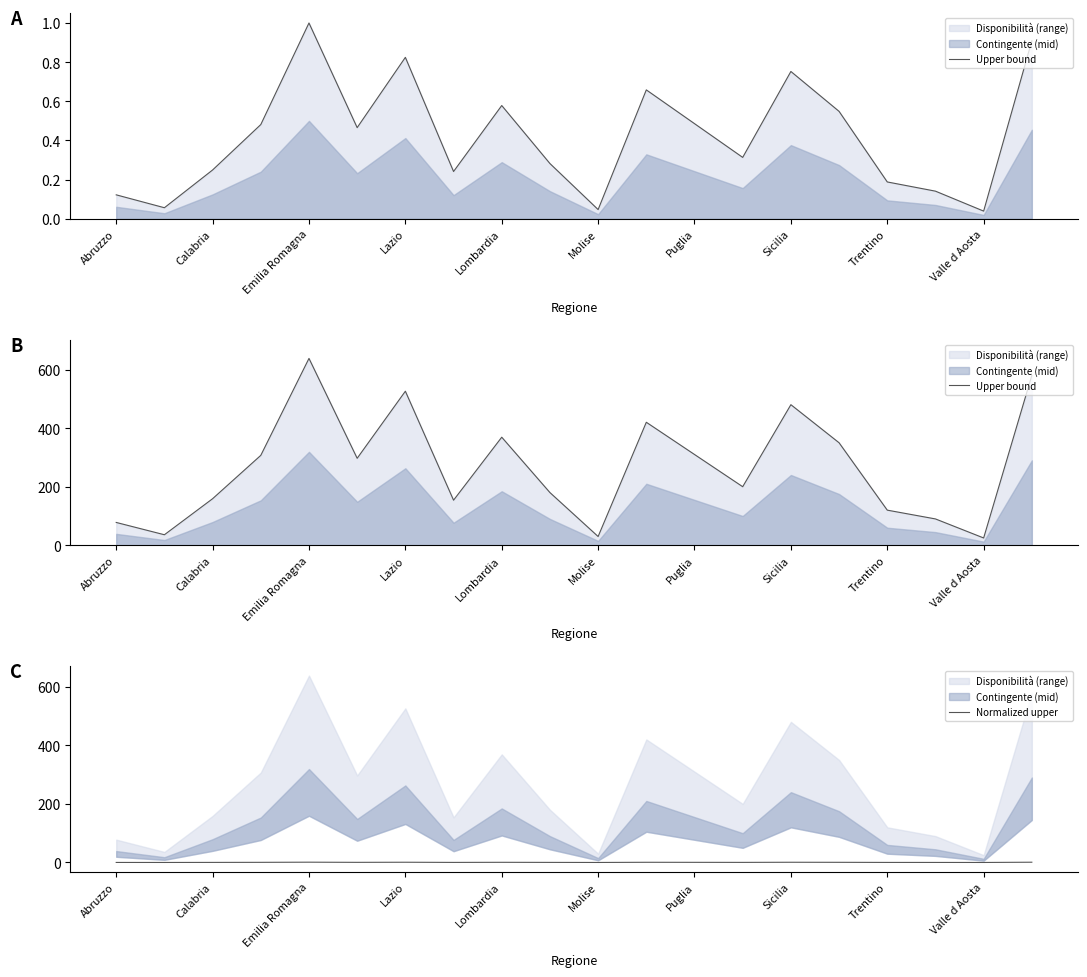

How many values in the Upper bound series are below 297?

10